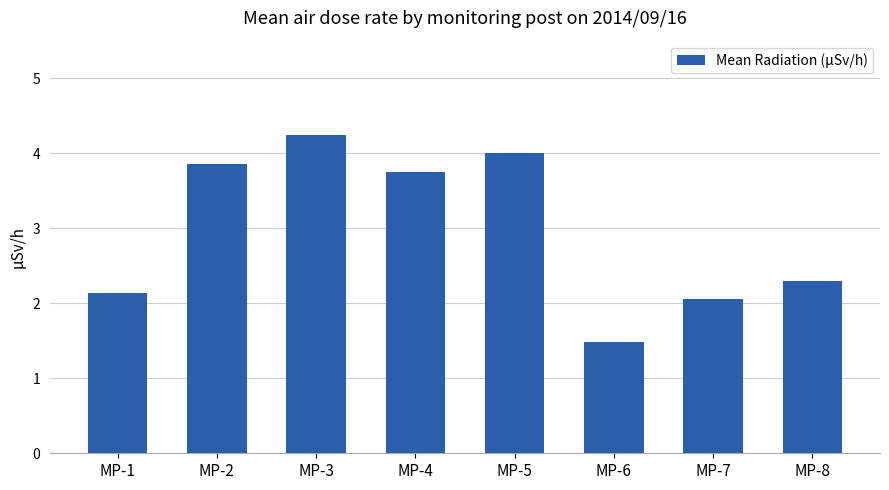

Is it true that the value at MP-6 is 1.5?

True